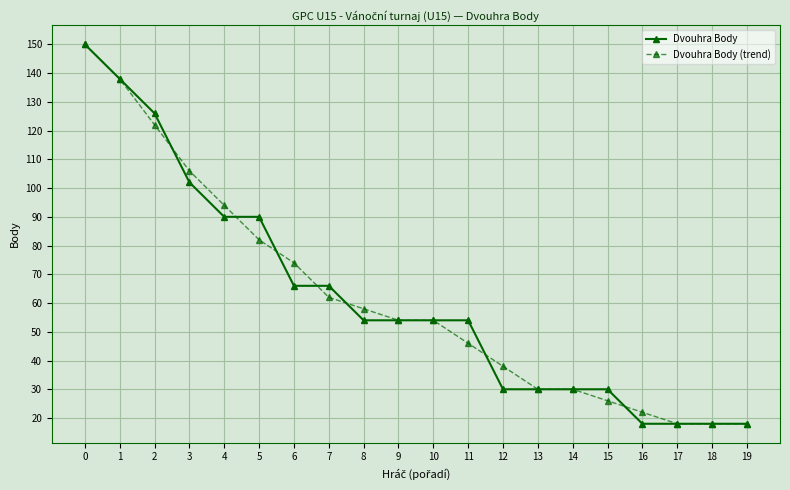

What is the sum of the Dvouhra Body values at 1 and 2?

264